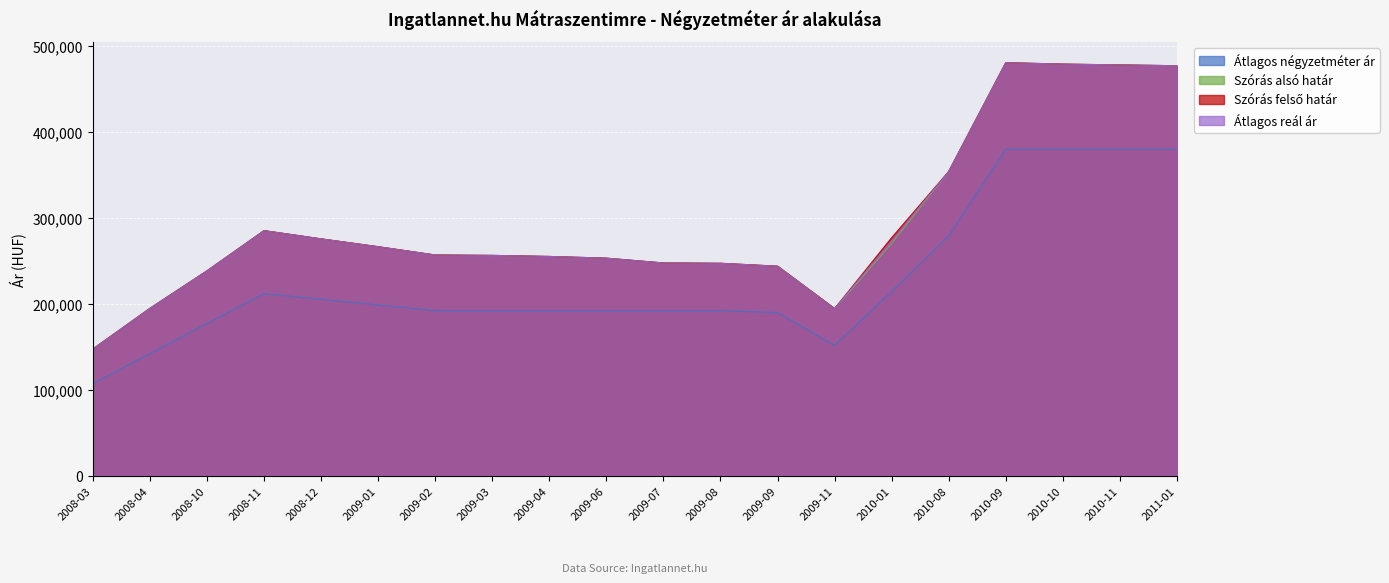

Does the chart display data point markers on the line(s)?

No